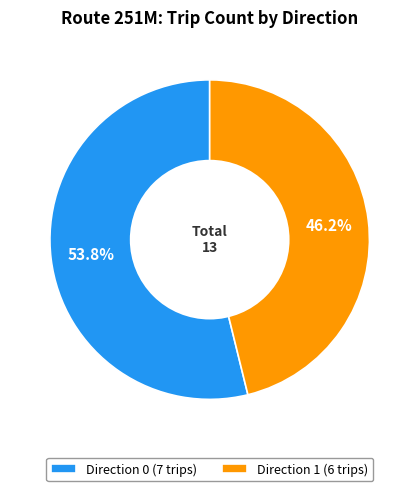

To the nearest percent, what is the combined percentage of Direction 1 and Direction 0?

100%